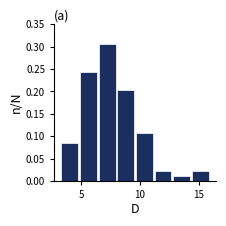

Read against the x-axis, roughly where is the centre of the tallest bar?

7.0